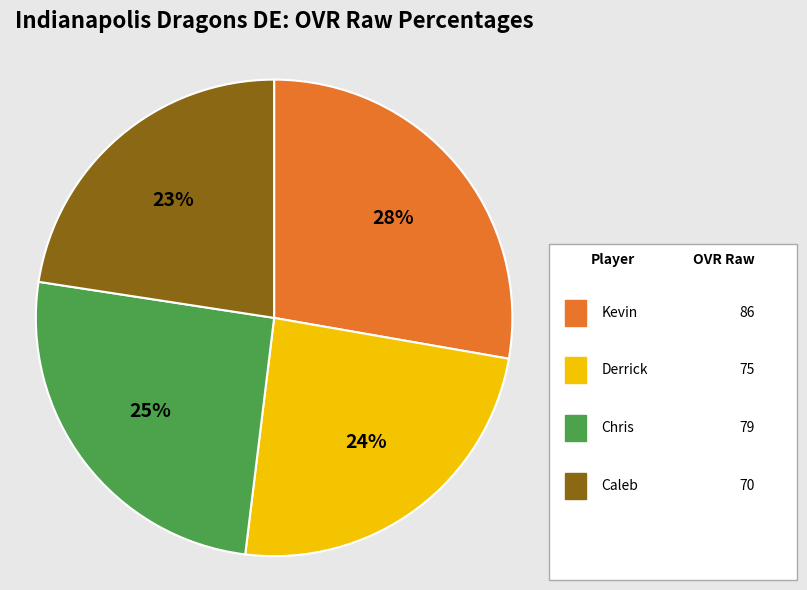

What is the smallest slice in the pie chart?

Caleb